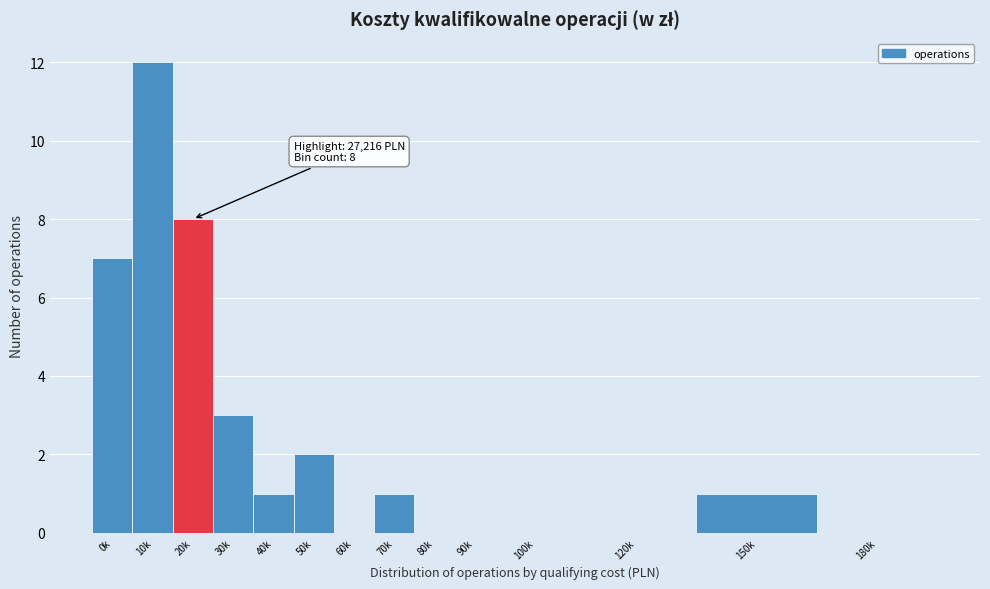

Reading left to right, list all the values displayed in this chart.

0k=7	10k=12	20k=8	30k=3	40k=1	50k=2	60k=0	70k=1	80k=0	90k=0	100k=0	120k=0	150k=1	180k=0